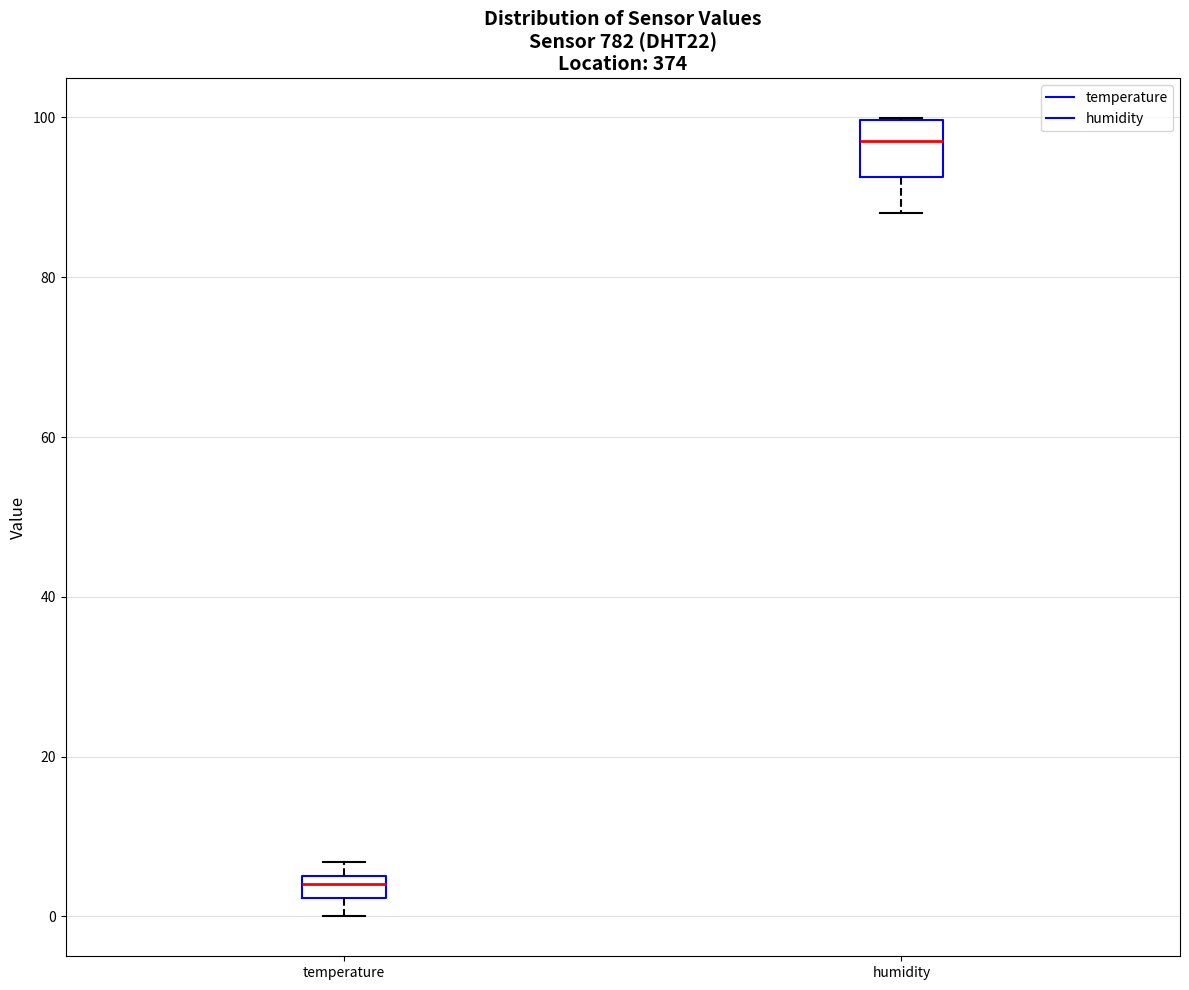

Where is the lower edge of the box for temperature on the y-axis? The values are not printed on the chart, so give them approximately, as read against the axis.

2